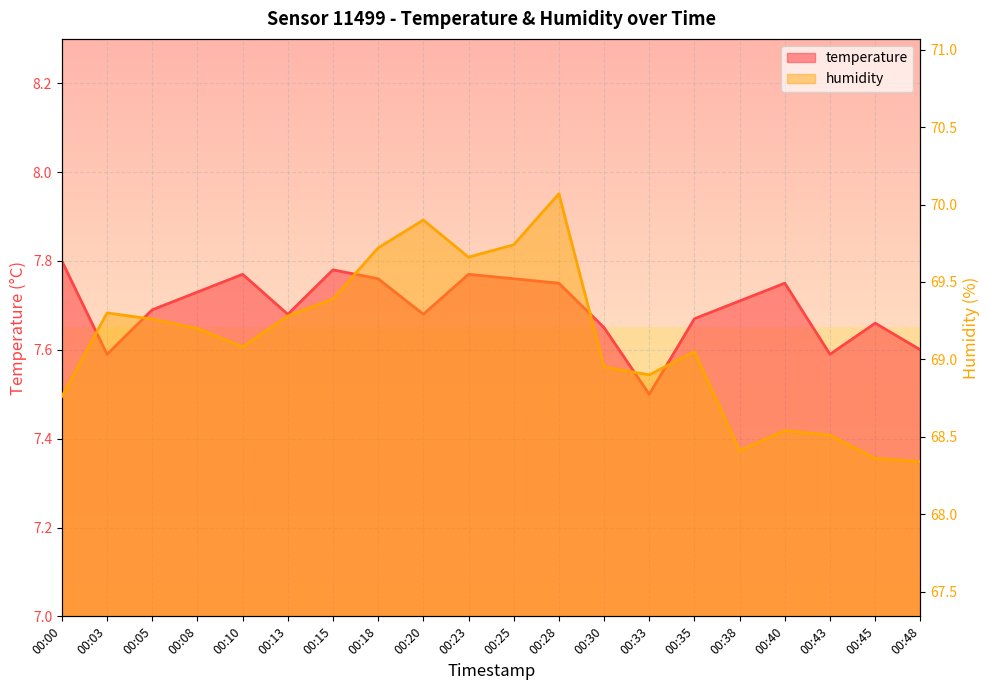

Reading left to right, transcribe all the data shown in this chart.

temperature: 7.8	7.6	7.7	7.7	7.8	7.7	7.8	7.8	7.7	7.8	7.8	7.8	7.7	7.5	7.7	7.7	7.8	7.6	7.7	7.6
humidity: 68.8	69.3	69.3	69.2	69.1	69.3	69.4	69.7	69.9	69.7	69.7	70.1	69.0	68.9	69.0	68.4	68.5	68.5	68.4	68.3